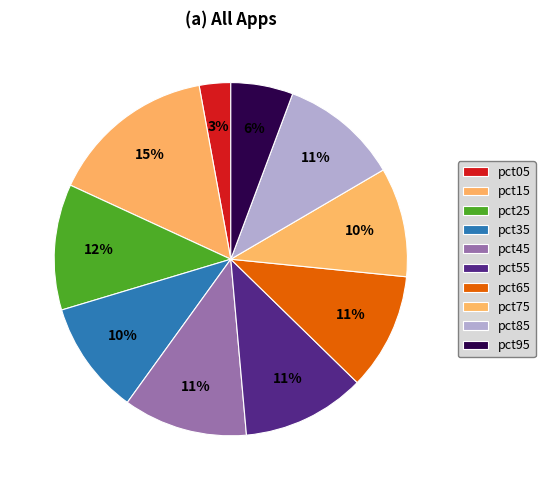

Does pct55 represent more than half of the total?

No